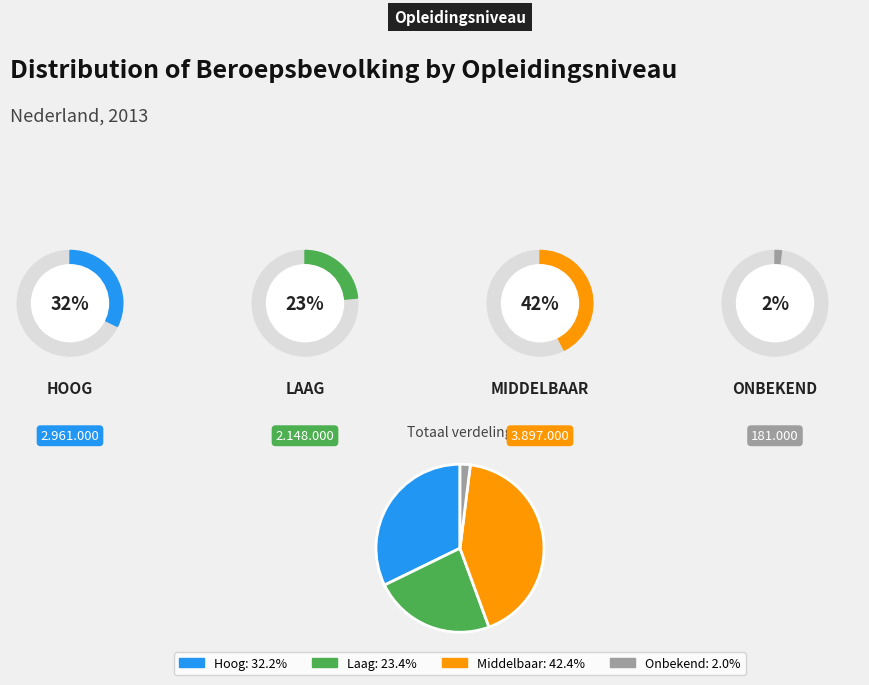

Which slice is the smallest?

Onbekend